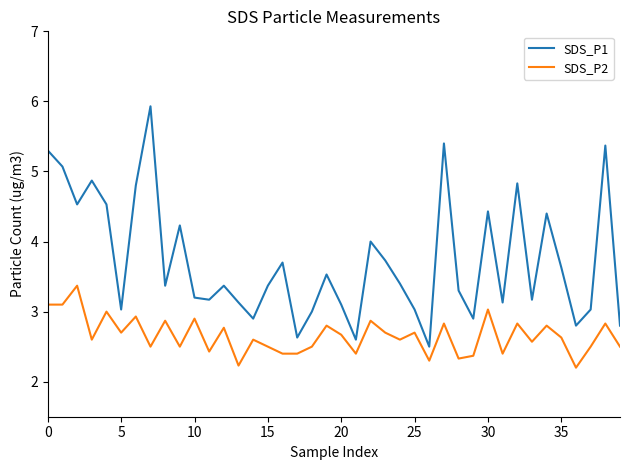

What is the greatest value displayed?

5.9